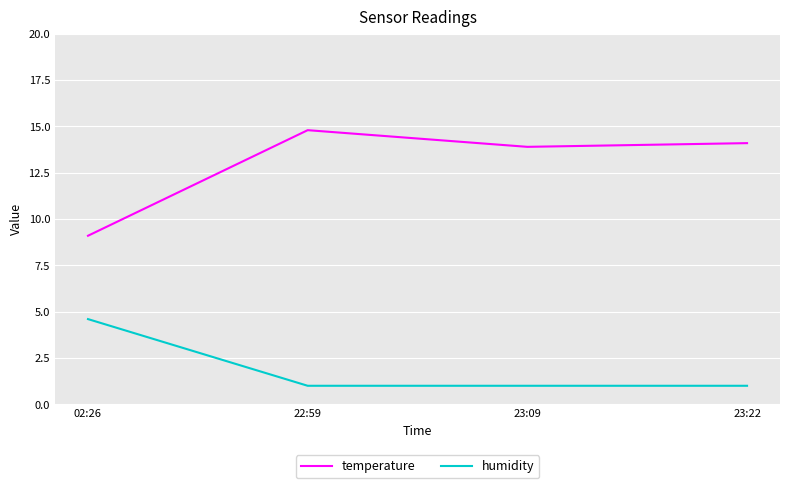

What position from the left is 02:26?

1